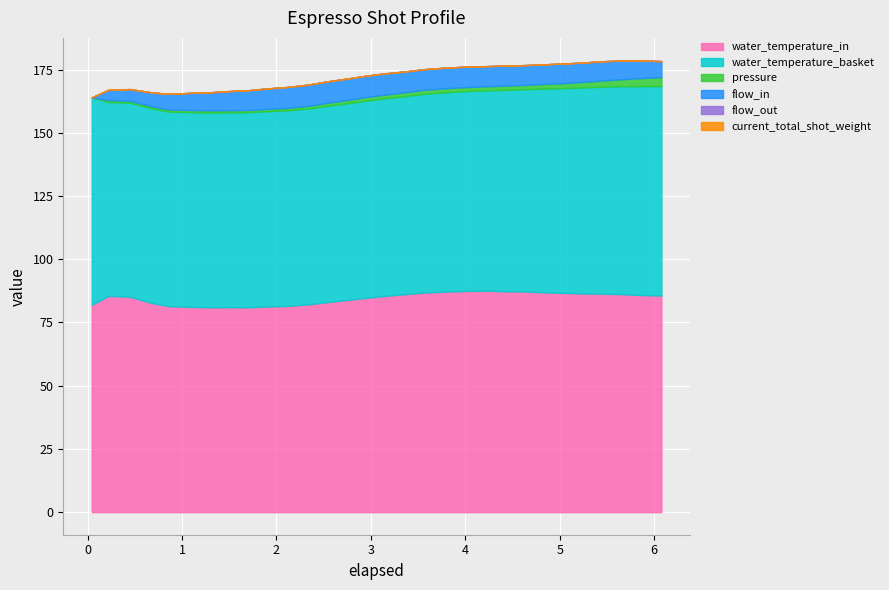

At which category does the chart reach its peak across all series?

4.273